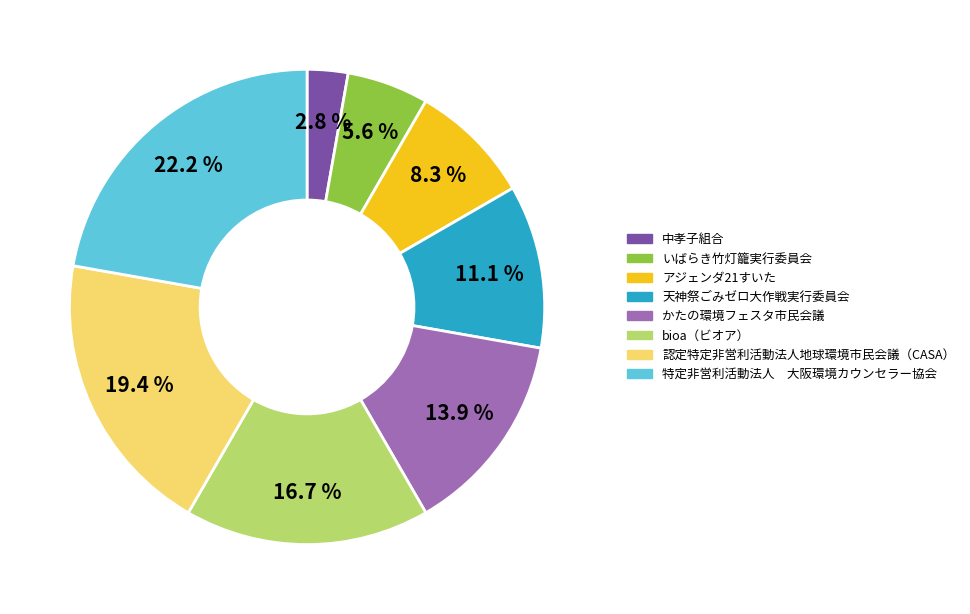

Approximately how many times larger is the value at アジェンダ21すいた compared to 特定非営利活動法人 大阪環境カウンセラー協会?

0.4